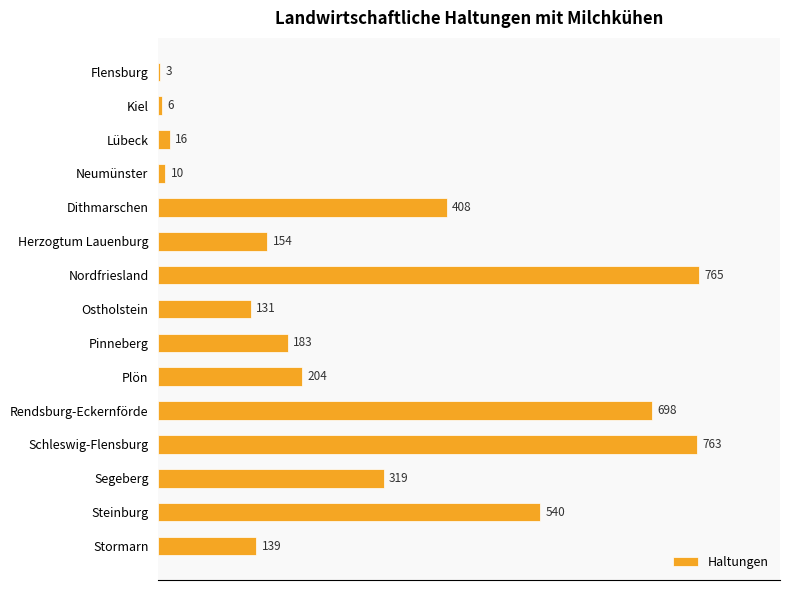

True or false: the data shows 65 at Stormarn.

False